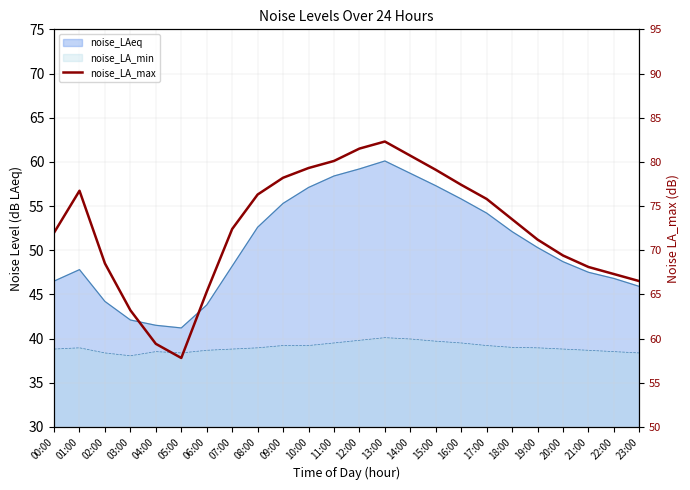

What is the label of the 12th point from the left?

11:00